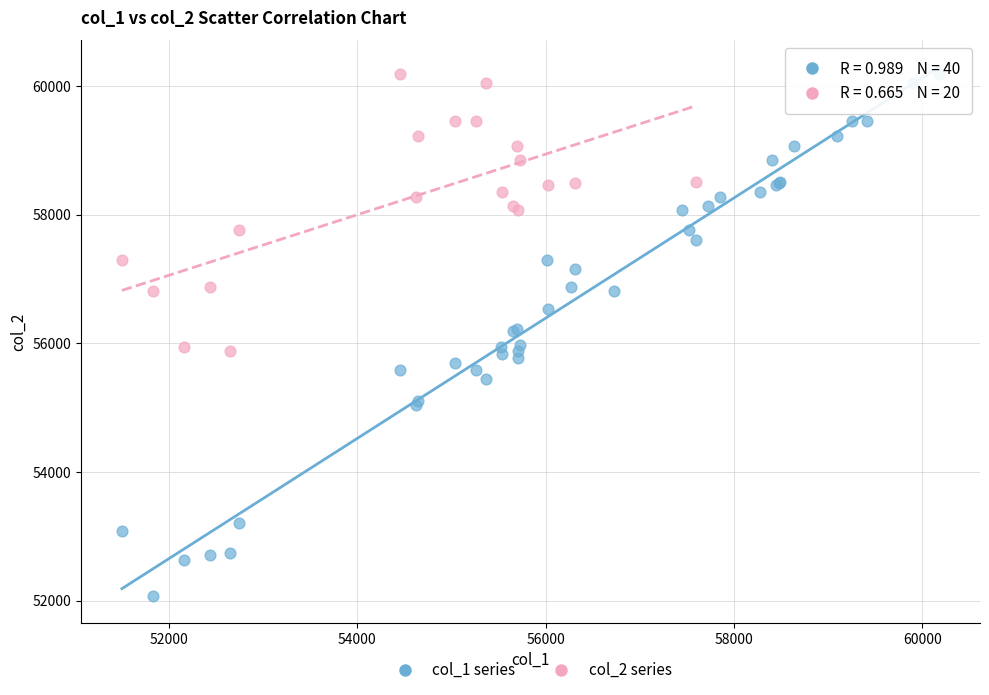

Which series has the largest Y range (max minus min)?

col_1 series